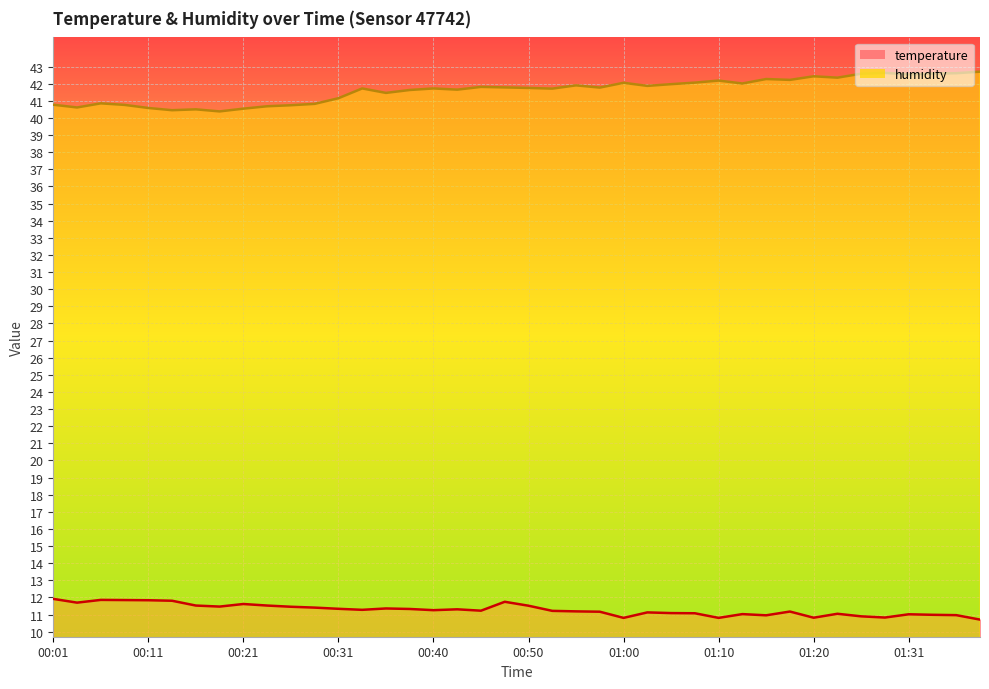

What is the minimum value for humidity?

40.4